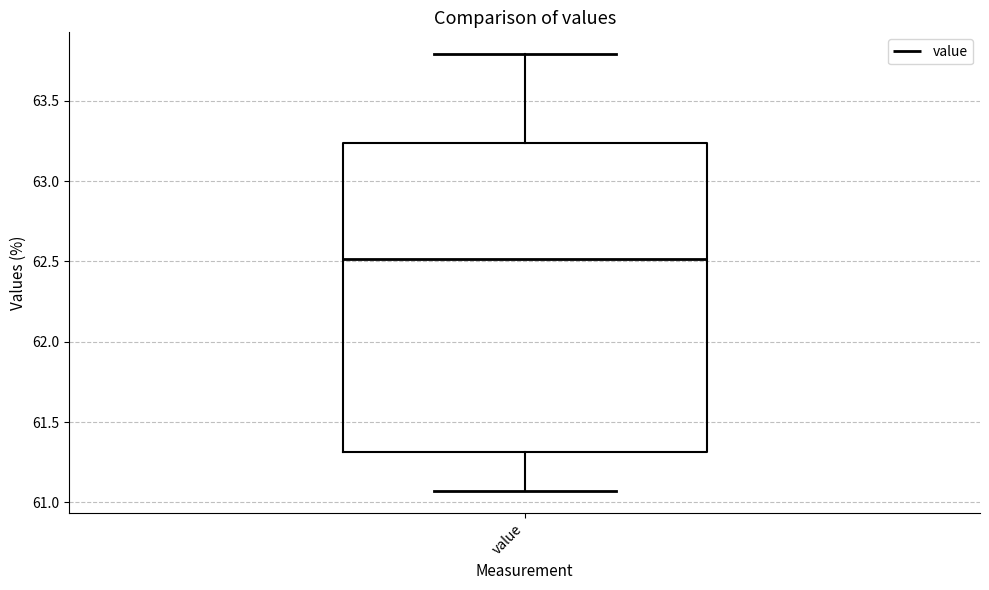

Where does the upper whisker of the box for value end on the y-axis? The values are not printed on the chart, so give them approximately, as read against the axis.

63.80